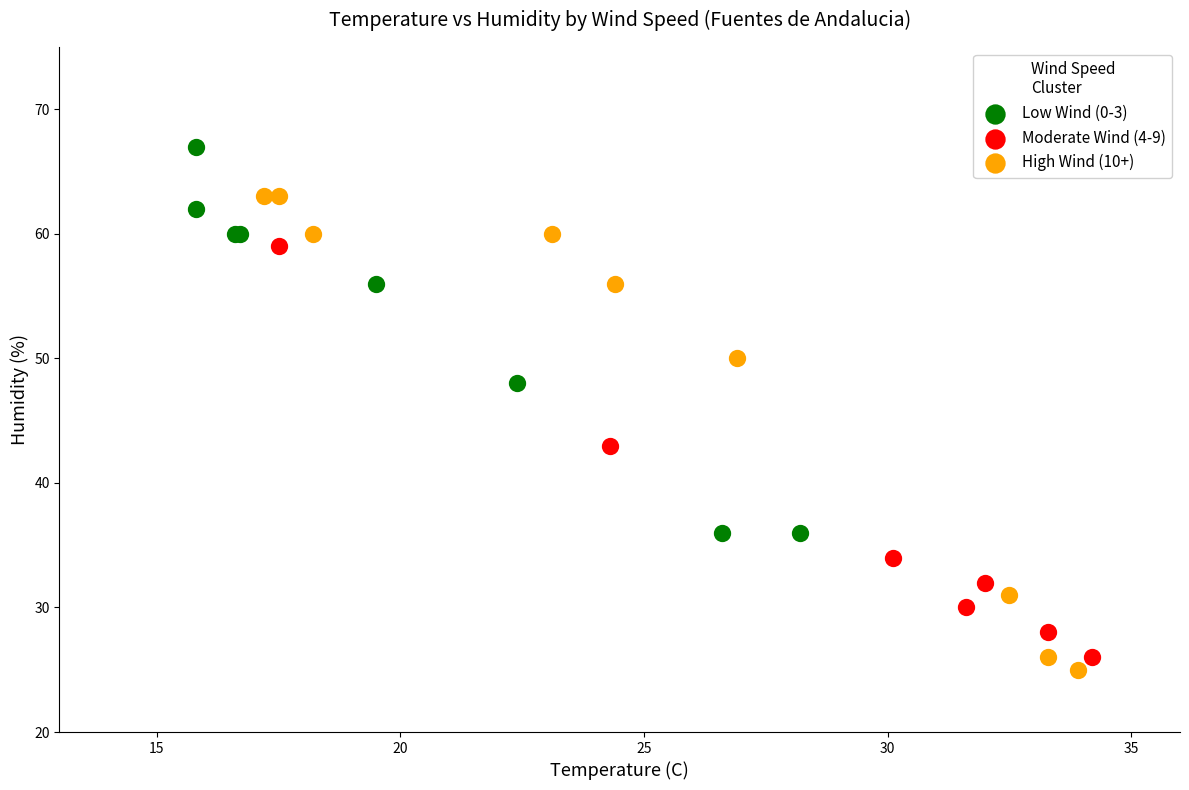

Which series has the largest Y range (max minus min)?

High Wind (10+)